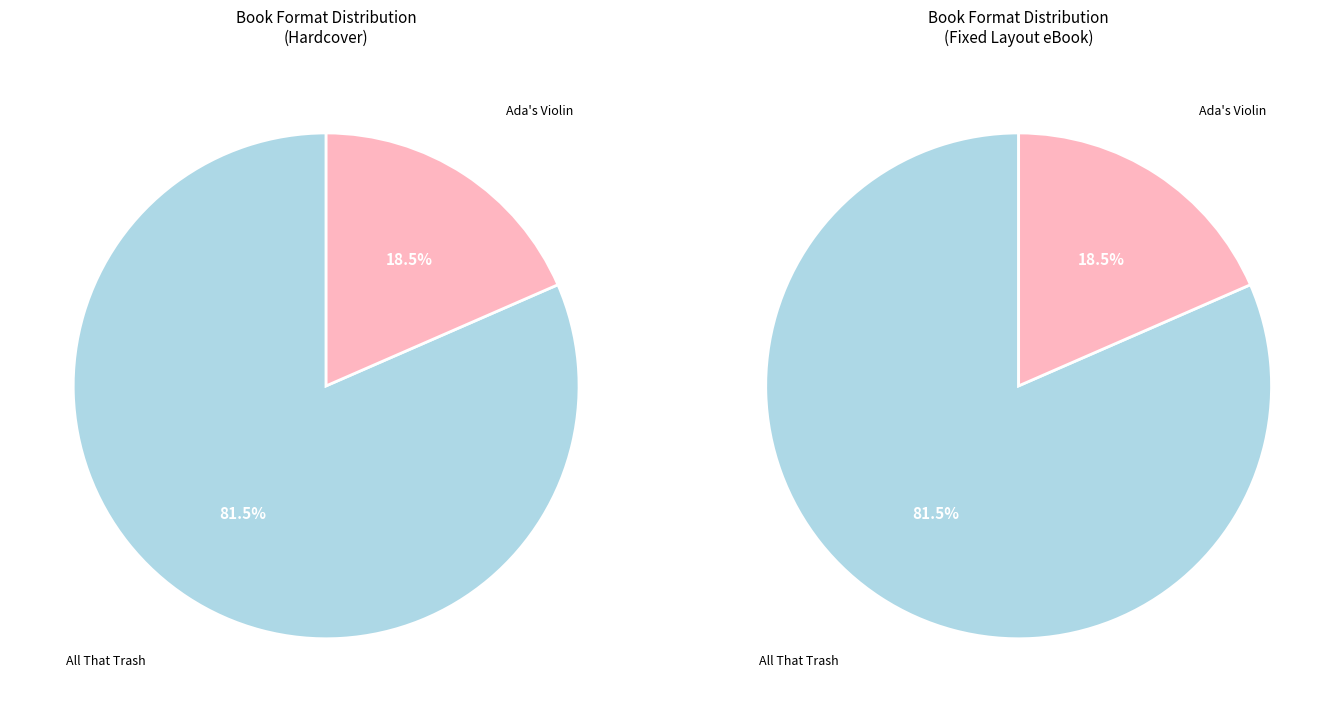

Combined, do All That Trash and Ada's Violin account for over 50%?

Yes